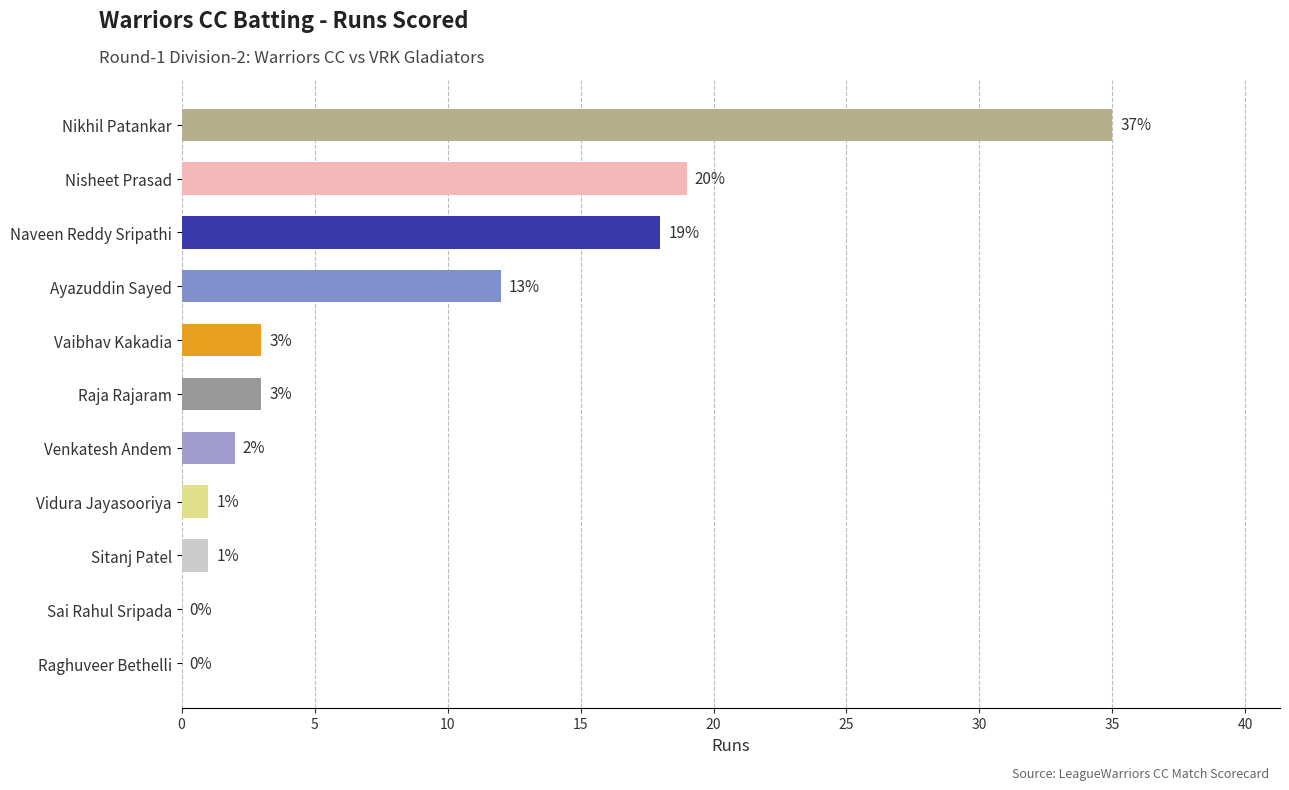

What is the sum of all values?

94